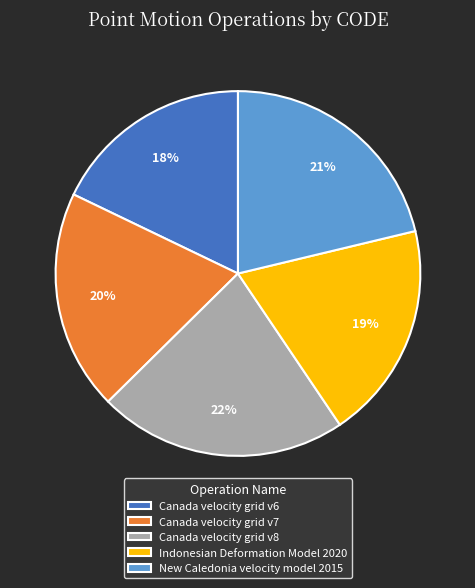

True or false: Canada velocity grid v6 accounts for 12% of the total.

False